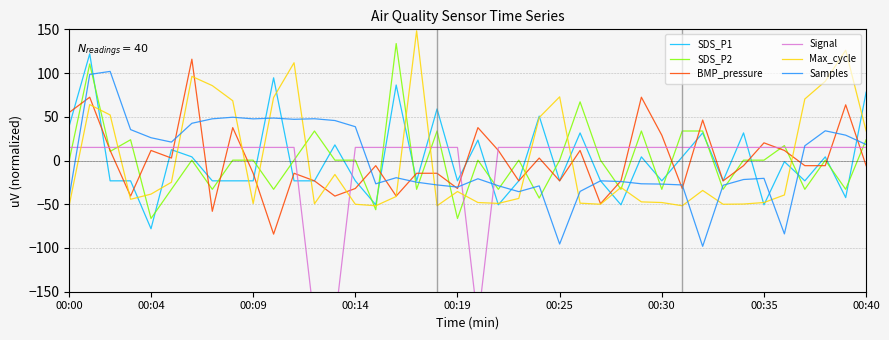

What is the sum of the Samples values at 18 and 31?

-126.0